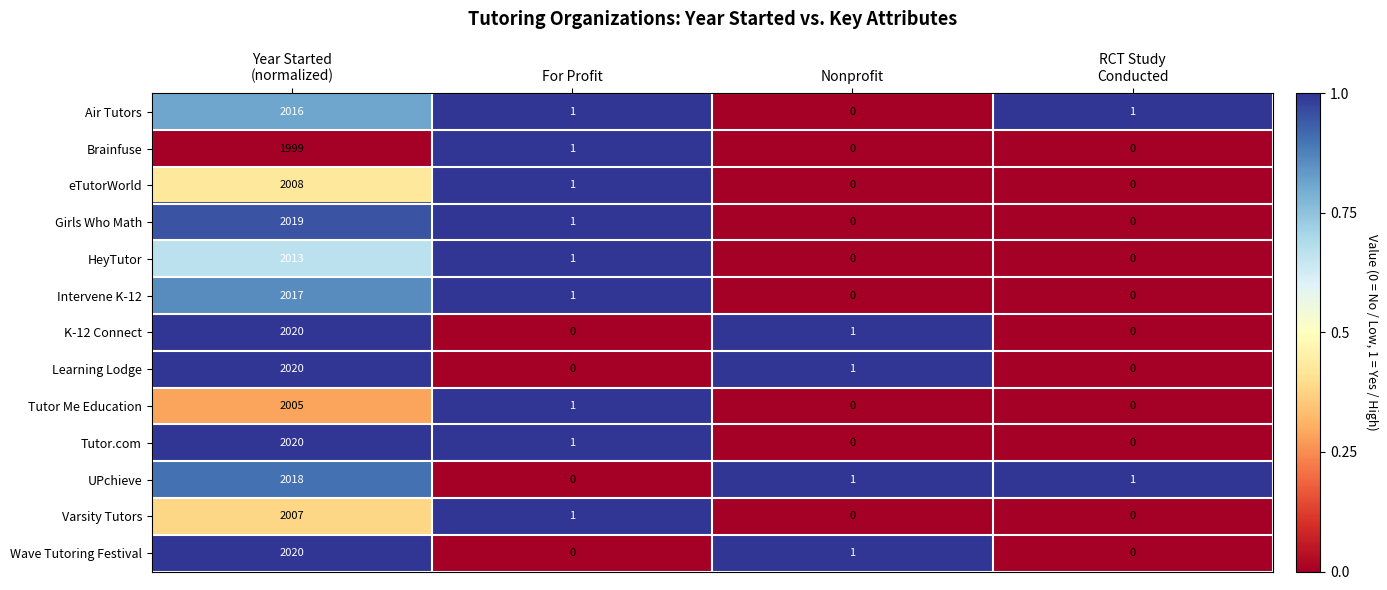

What is the maximum value shown in the chart?

2020